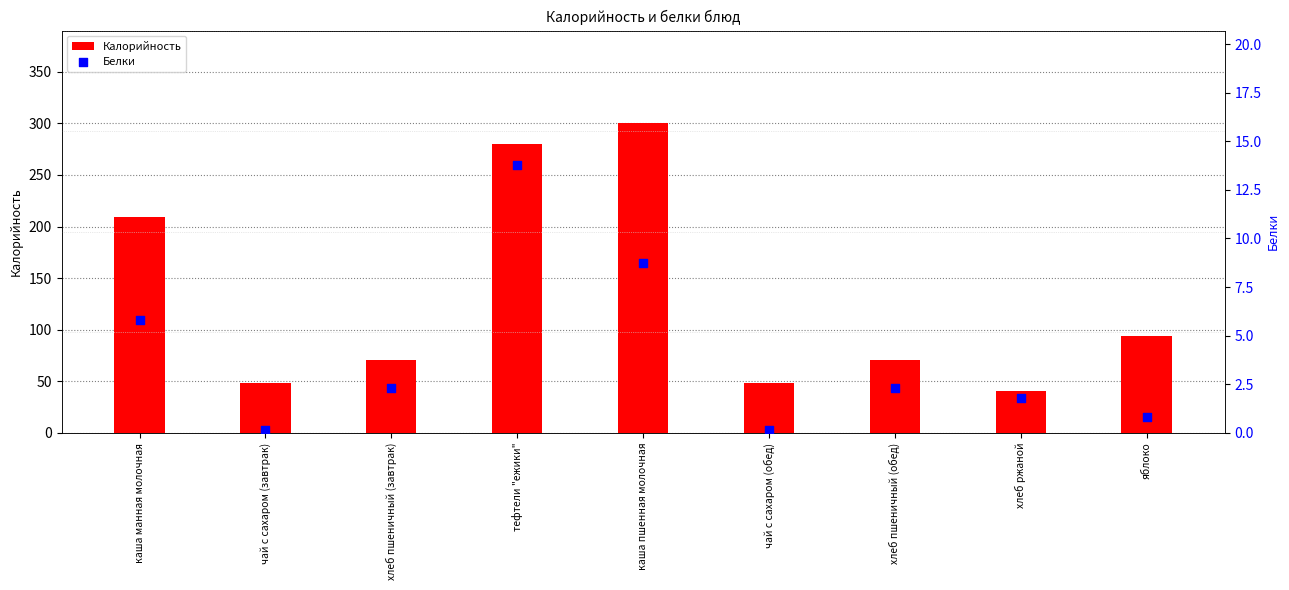

Which series has the largest Y range (max minus min)?

Калорийность